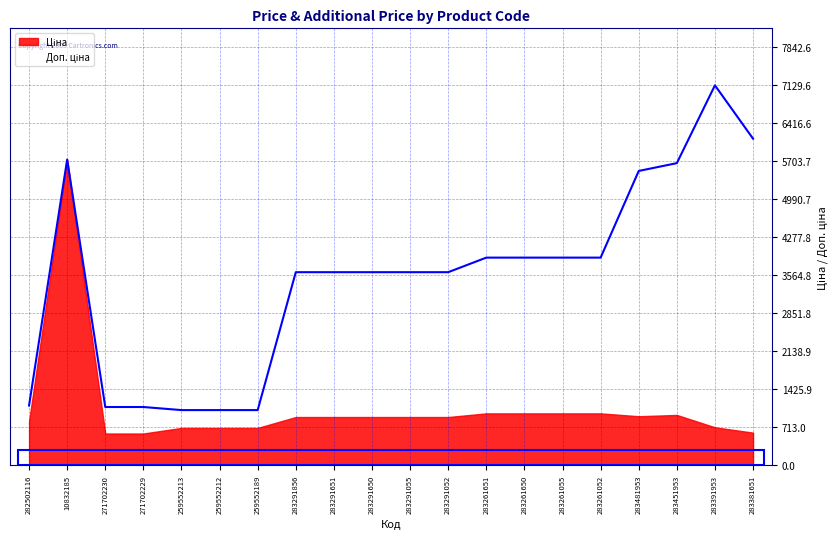

What is the difference between the maximum and minimum values?

6093.6